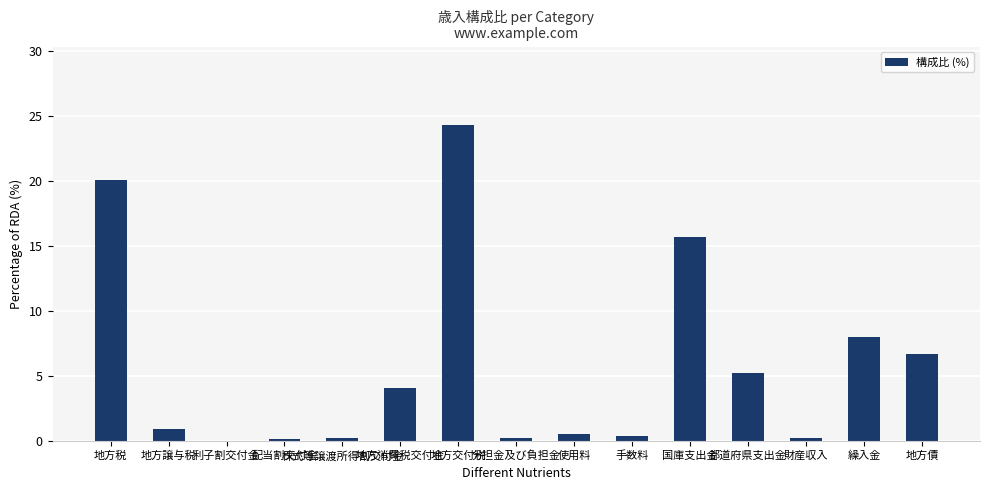

Does the chart contain stacked bars?

No